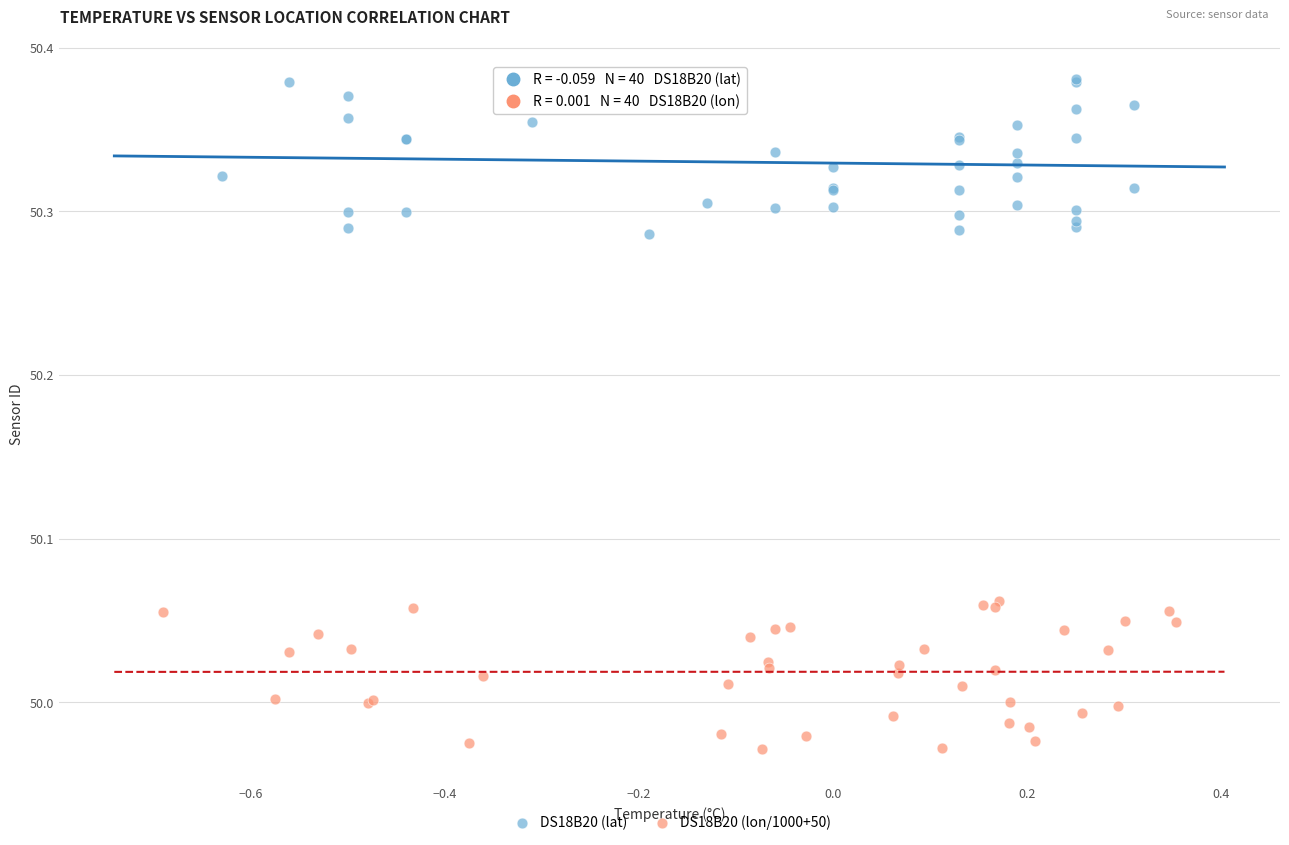

Which series reaches the minimum Y coordinate?

DS18B20 (lon/1000+50)